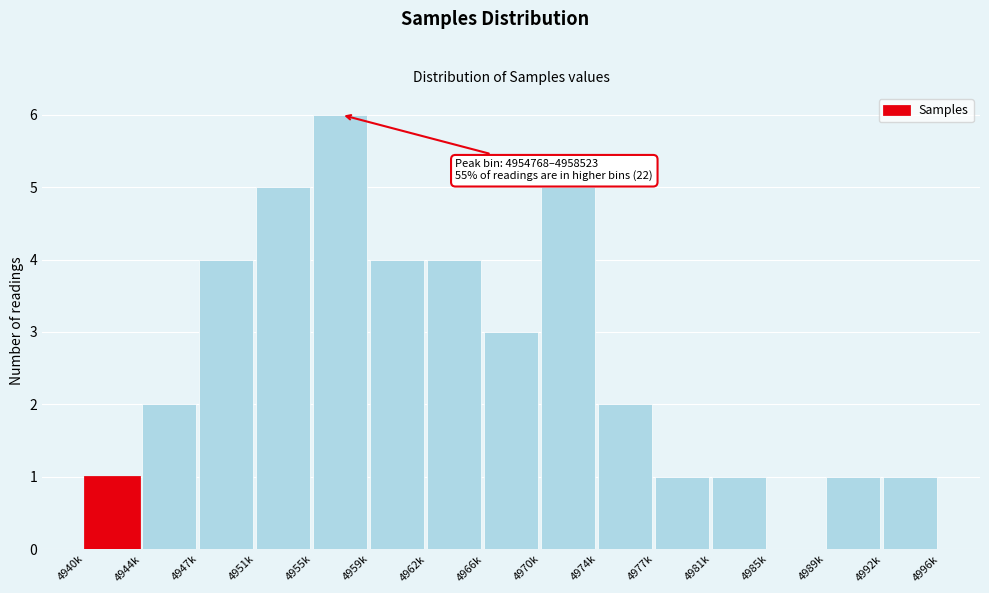

Reading right to left, transcribe all the data shown in this chart.

4992k=1	4989k=1	4985k=0	4981k=1	4977k=1	4974k=2	4970k=5	4966k=3	4962k=4	4959k=4	4955k=6	4951k=5	4947k=4	4944k=2	4940k=1